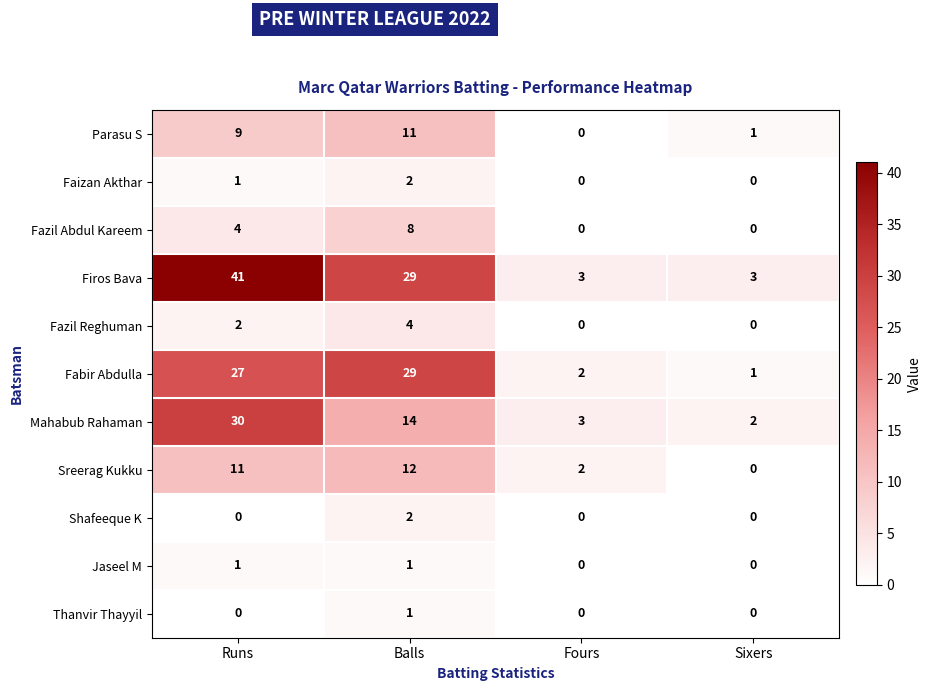

Which series changed the most between Fours and Sixers?

Sreerag Kukku